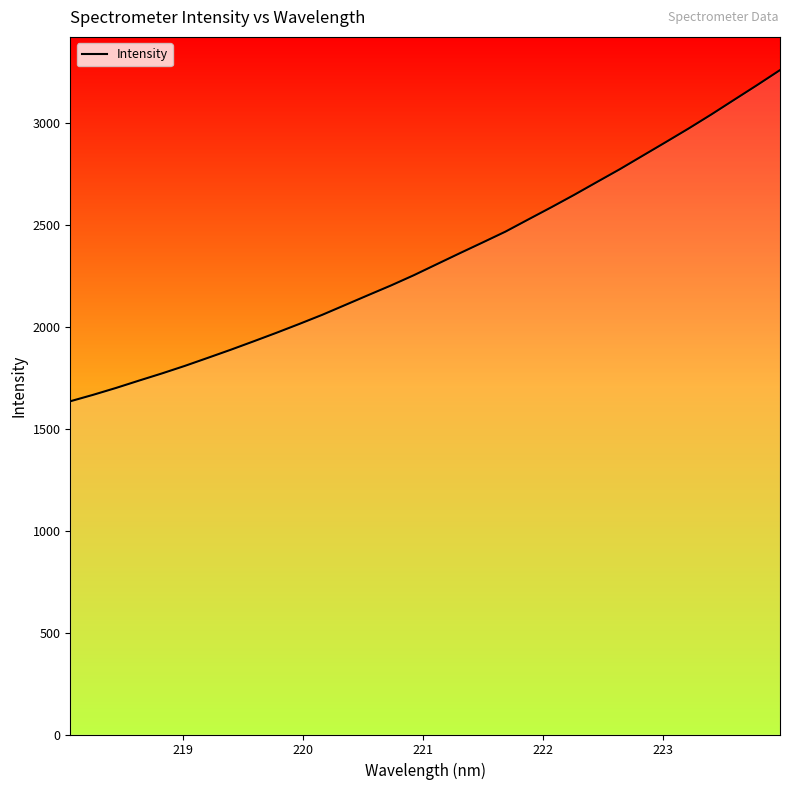

What is the difference between the maximum and minimum values?

1625.4